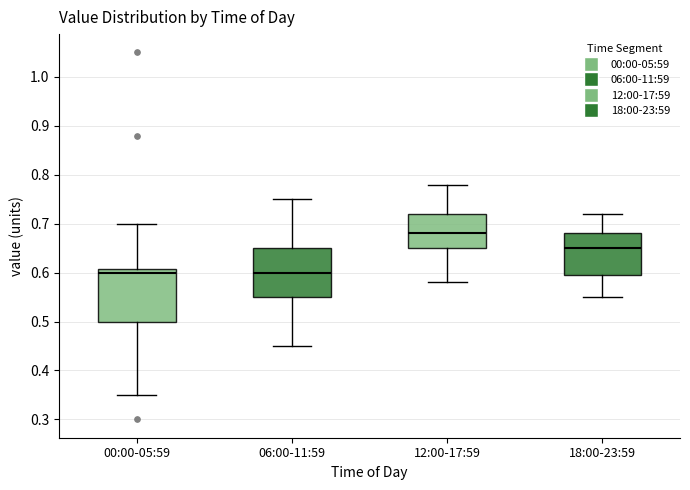

Reading left to right, transcribe this box plot: for each box, give where its median line is, the range the box spans, and where its two whiskers end, as read against the y-axis. The values are not printed on the chart, so give them approximately, as read against the axis.

00:00-05:59: median 0.60, box 0.50 to 0.61, whiskers 0.35 to 0.70
06:00-11:59: median 0.60, box 0.55 to 0.65, whiskers 0.45 to 0.75
12:00-17:59: median 0.68, box 0.65 to 0.72, whiskers 0.58 to 0.78
18:00-23:59: median 0.65, box 0.60 to 0.68, whiskers 0.55 to 0.72